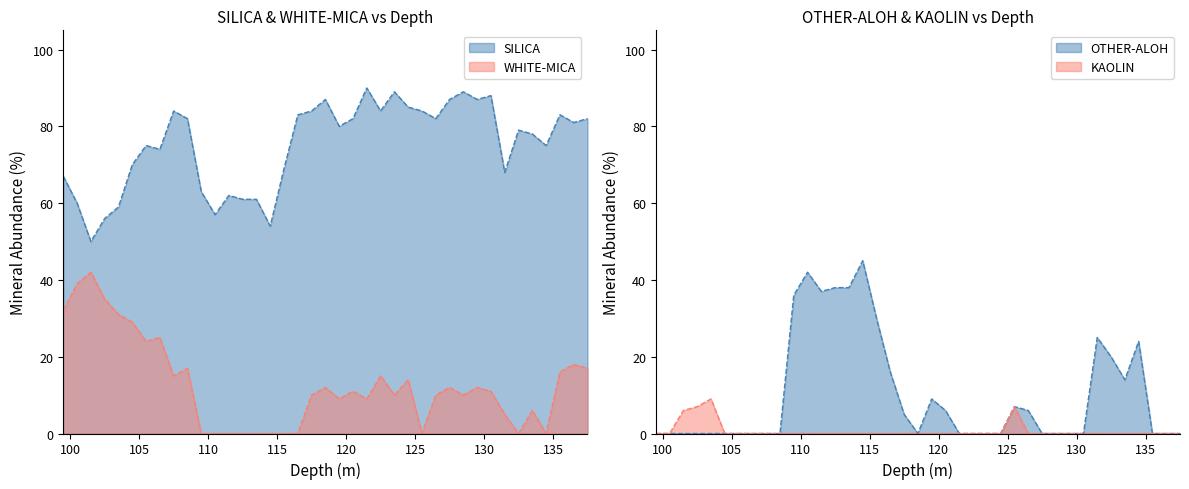

Reading left to right, what are all the values shown in this chart?

SILICA: 67	60	50	56	59	70	75	74	84	82	63	57	62	61	61	54	69	83	84	87	80	82	90	84	89	85	84	82	87	89	87	88	68	79	78	75	83	81	82
WHITE-MICA: 32	39	42	35	31	29	24	25	15	17	0	0	0	0	0	0	0	0	10	12	9	11	9	15	10	14	0	10	12	10	12	11	5	0	6	0	16	18	17
OTHER-ALOH: 0	0	0	0	0	0	0	0	0	0	36	42	37	38	38	45	30	16	5	0	9	6	0	0	0	0	7	6	0	0	0	0	25	20	14	24	0	0	0
KAOLIN: 0	0	6	7	9	0	0	0	0	0	0	0	0	0	0	0	0	0	0	0	0	0	0	0	0	0	7	0	0	0	0	0	0	0	0	0	0	0	0